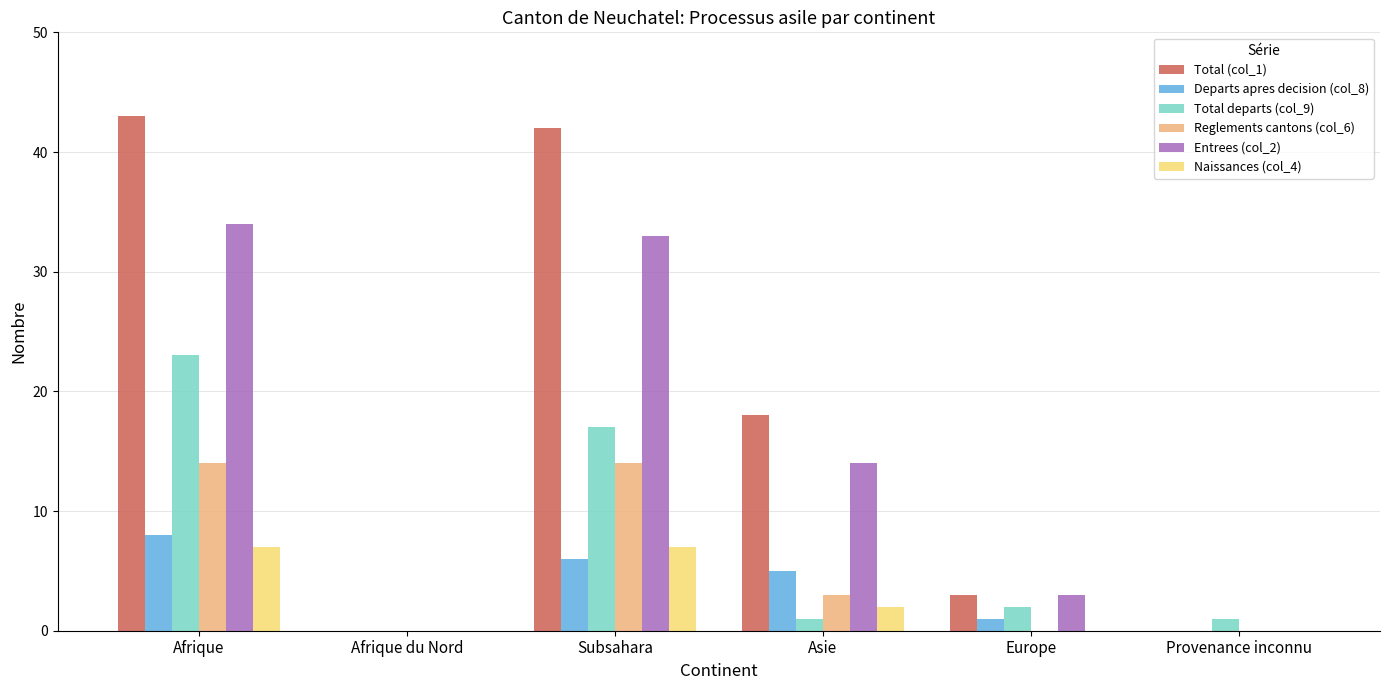

Which series has the largest total across all categories?

Total (col_1)